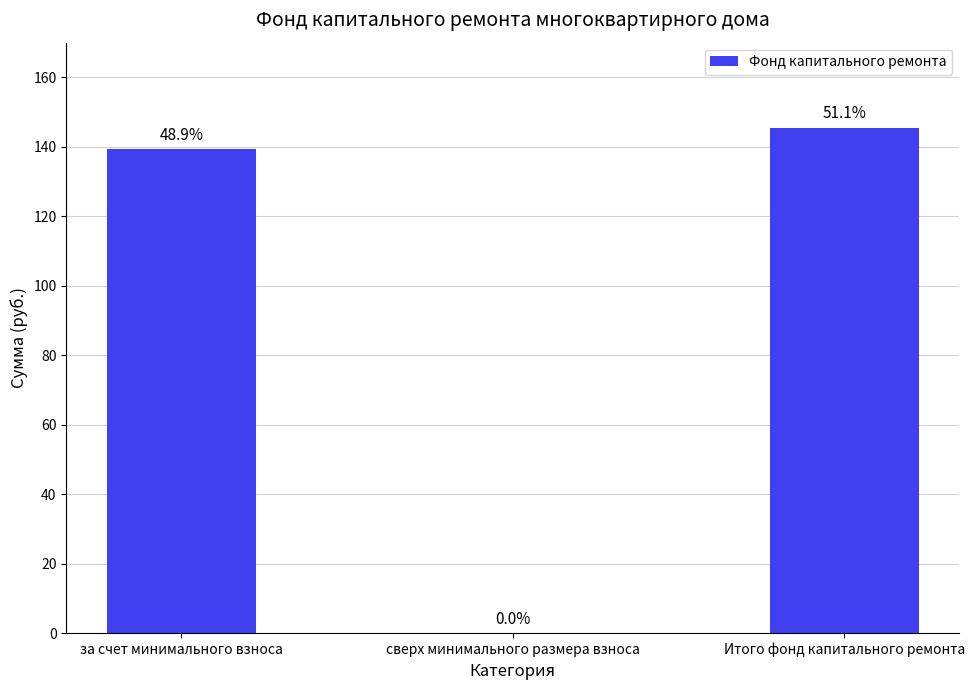

How many values exceed 139?

2